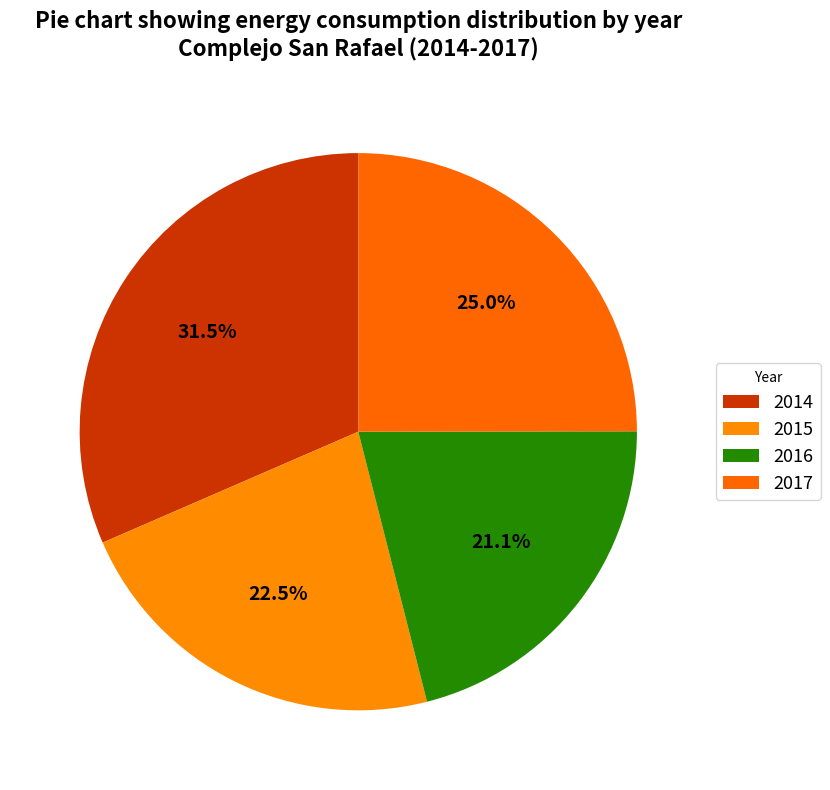

Which has a higher value, 2014 or 2017?

2014